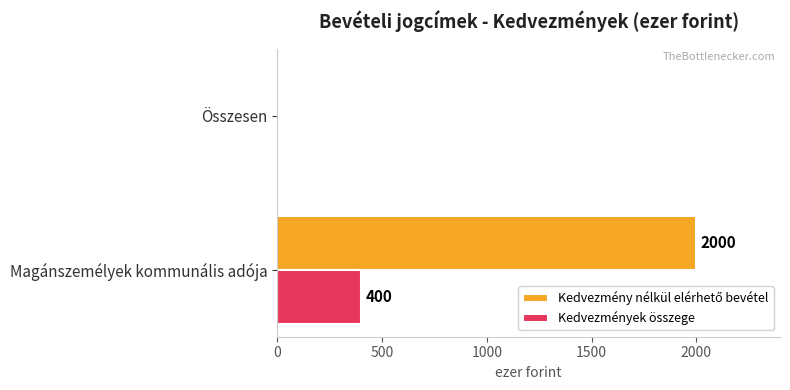

True or false: Kedvezmények összege has a value of 0 at Összesen.

True